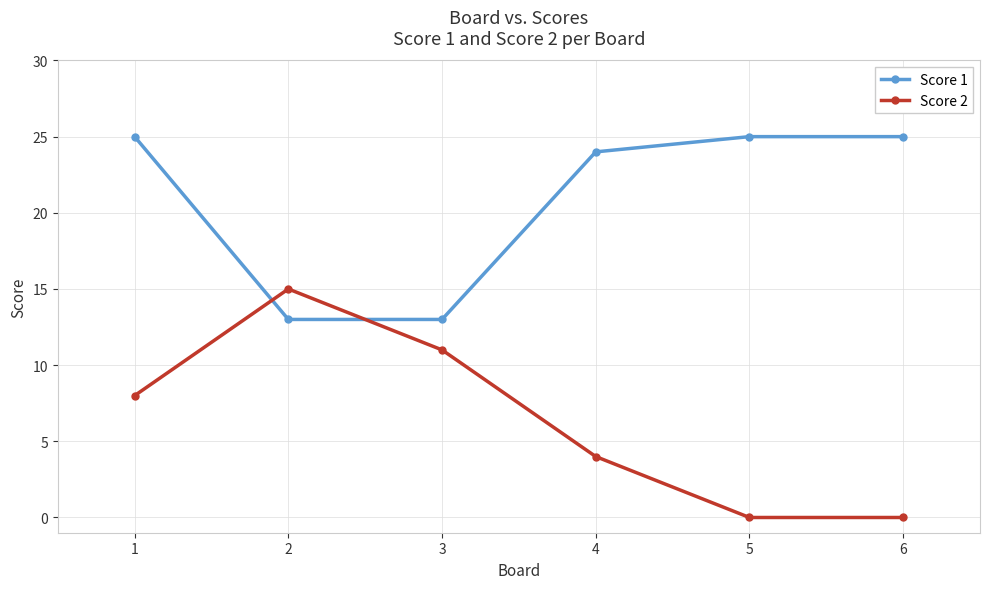

At which category is the sum across all series the highest?

1